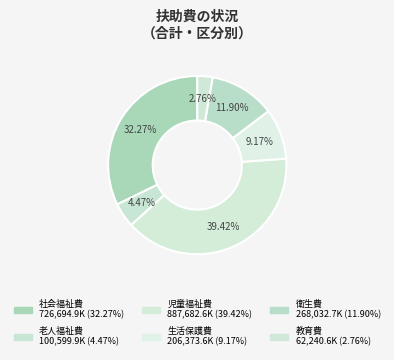

How many slices are in this pie chart?

6